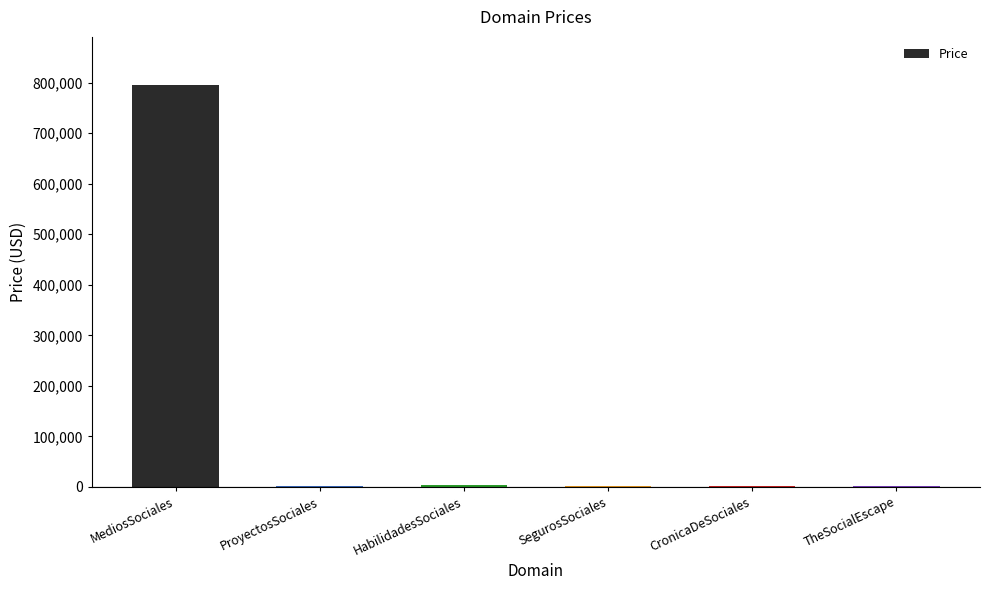

How many categories are shown in the chart?

6